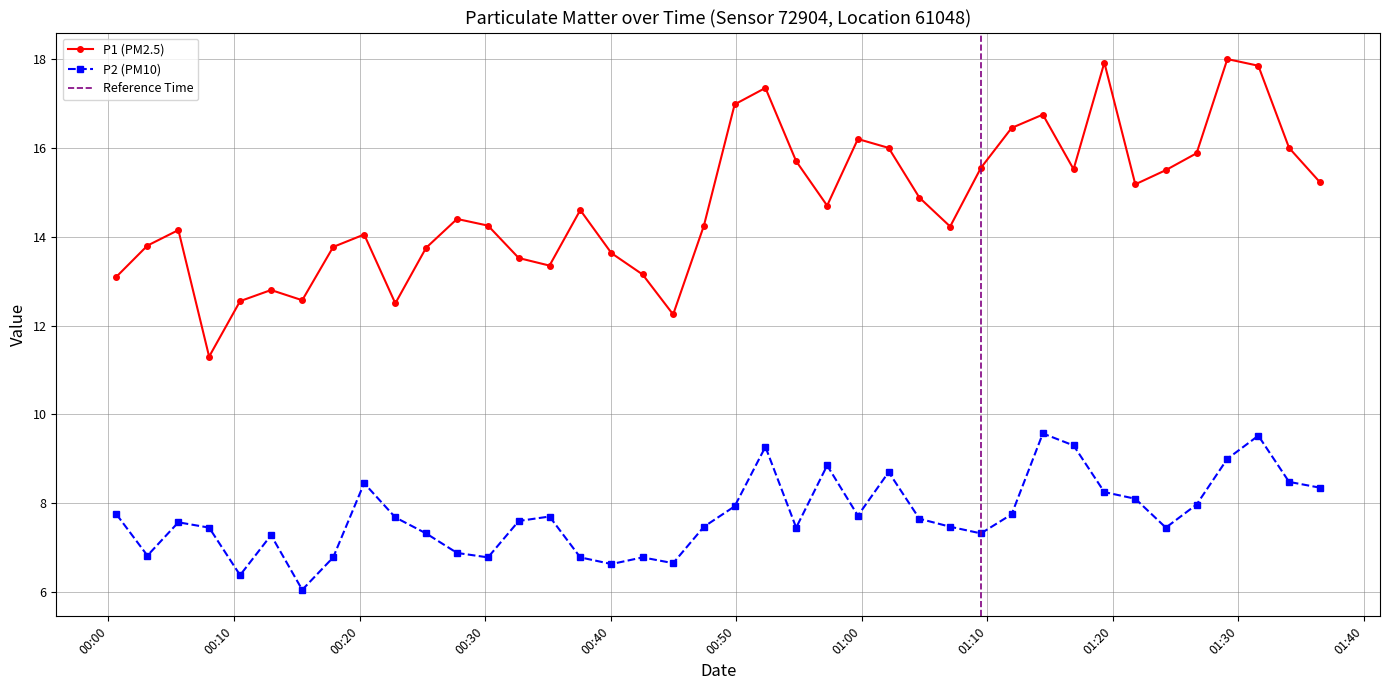

Which has a higher value, 2022-12-01T00:32:41 or 2022-12-01T00:35:08?

2022-12-01T00:32:41